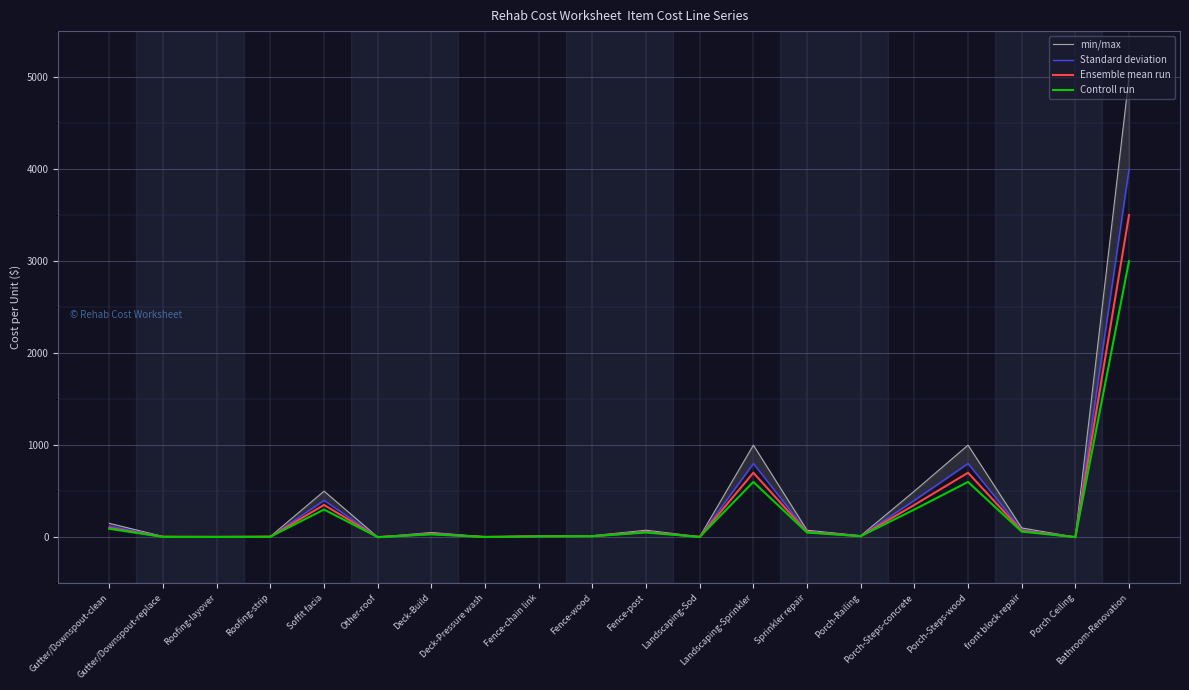

Reading left to right, transcribe all the data shown in this chart.

min/max: Gutter/Downspout-clean=150	Gutter/Downspout-replace=7	Roofing-layover=4	Roofing-strip=7	Soffit facia=500	Other-roof=0	Deck-Build=50	Deck-Pressure wash=3	Fence-chain link=12	Fence-wood=15	Fence-post=75	Landscaping-Sod=4	Landscaping-Sprinkler=1000	Sprinkler repair=75	Porch-Railing=15	Porch-Steps-concrete=500	Porch-Steps-wood=1000	front block repair=100	Porch Ceiling=0	Bathroom-Renovation=5000
Standard deviation: Gutter/Downspout-clean=120	Gutter/Downspout-replace=5	Roofing-layover=3	Roofing-strip=5	Soffit facia=400	Other-roof=0	Deck-Build=40	Deck-Pressure wash=2	Fence-chain link=10	Fence-wood=12	Fence-post=60	Landscaping-Sod=3	Landscaping-Sprinkler=800	Sprinkler repair=60	Porch-Railing=12	Porch-Steps-concrete=400	Porch-Steps-wood=800	front block repair=80	Porch Ceiling=0	Bathroom-Renovation=4000
Ensemble mean run: Gutter/Downspout-clean=100	Gutter/Downspout-replace=4	Roofing-layover=3	Roofing-strip=5	Soffit facia=350	Other-roof=0	Deck-Build=35	Deck-Pressure wash=2	Fence-chain link=9	Fence-wood=11	Fence-post=55	Landscaping-Sod=3	Landscaping-Sprinkler=700	Sprinkler repair=55	Porch-Railing=11	Porch-Steps-concrete=350	Porch-Steps-wood=700	front block repair=70	Porch Ceiling=0	Bathroom-Renovation=3500
Controll run: Gutter/Downspout-clean=90	Gutter/Downspout-replace=3	Roofing-layover=2	Roofing-strip=4	Soffit facia=300	Other-roof=0	Deck-Build=30	Deck-Pressure wash=2	Fence-chain link=8	Fence-wood=10	Fence-post=50	Landscaping-Sod=2	Landscaping-Sprinkler=600	Sprinkler repair=50	Porch-Railing=10	Porch-Steps-concrete=300	Porch-Steps-wood=600	front block repair=60	Porch Ceiling=0	Bathroom-Renovation=3000